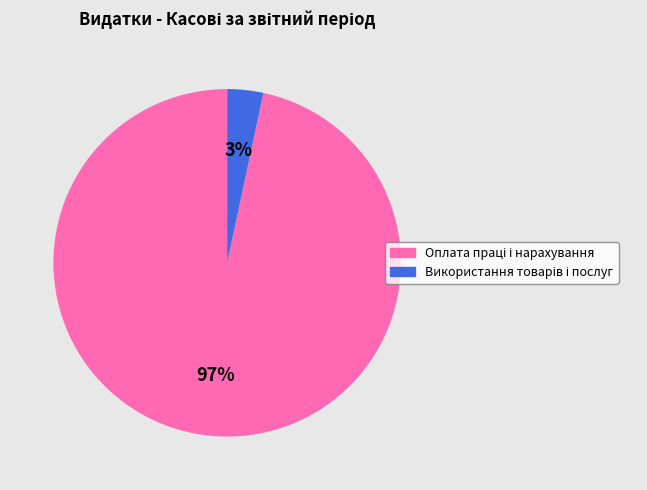

To the nearest percent, what is the average slice percentage?

50%